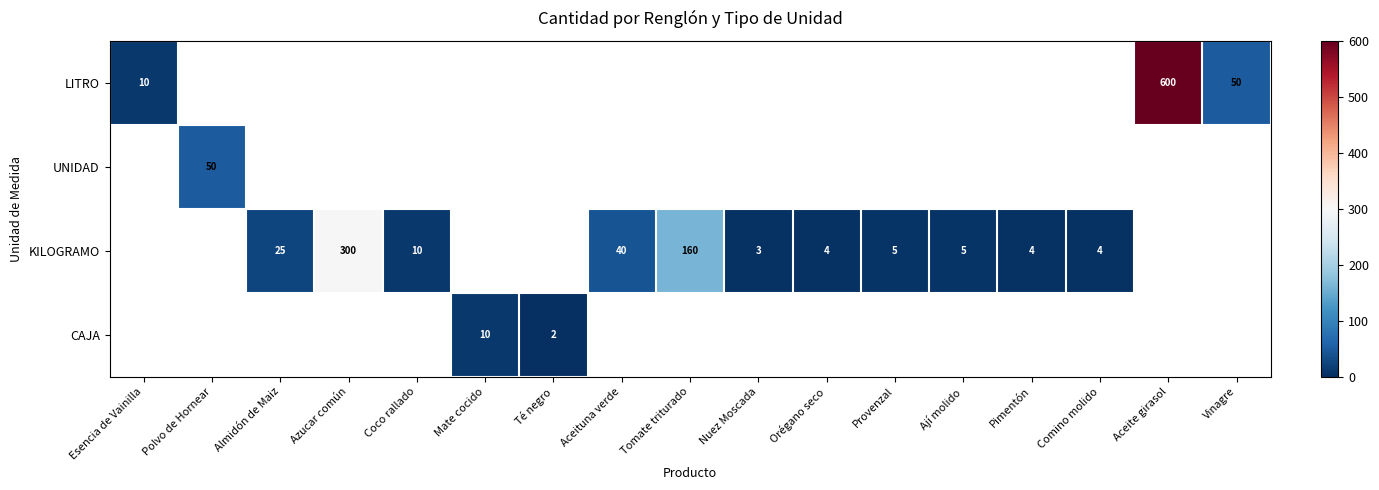

How many categories are shown in the chart?

17